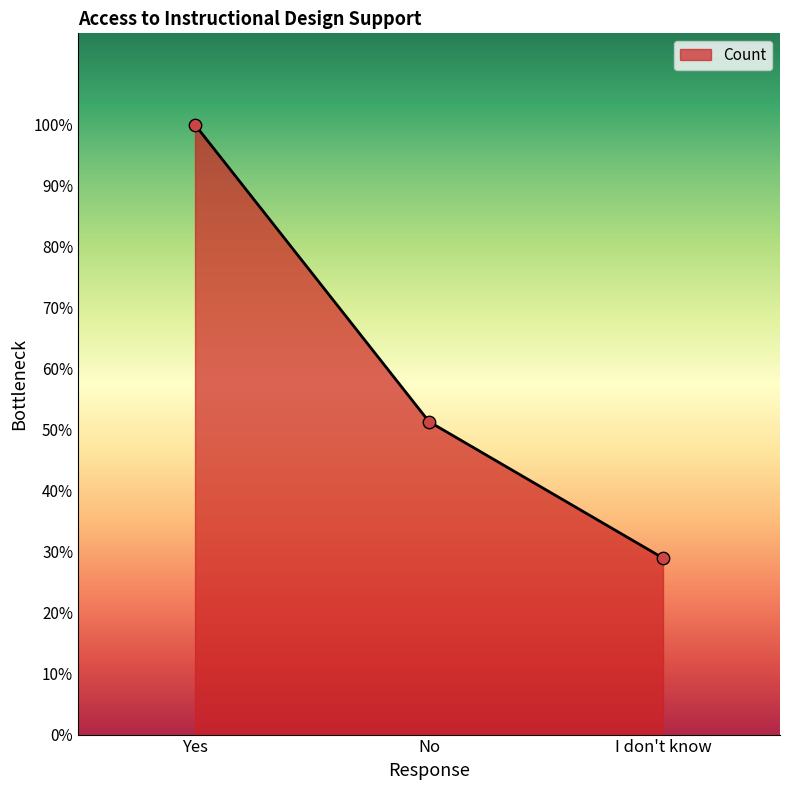

Approximately how many times larger is the value at Yes compared to I don't know?

3.5